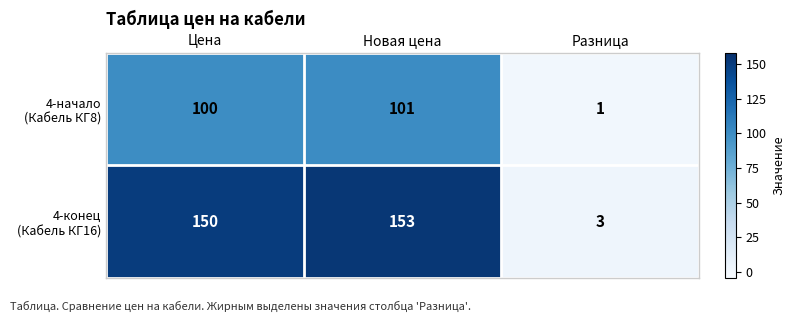

What is the total value across all series at Разница?

4